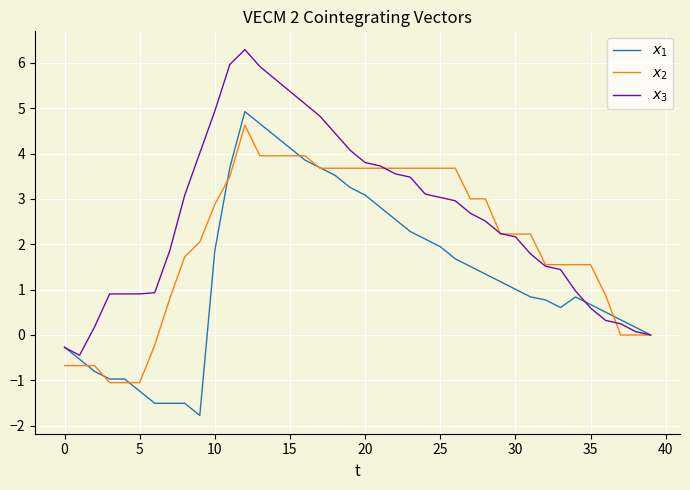

What is the smallest value displayed?

-1.8